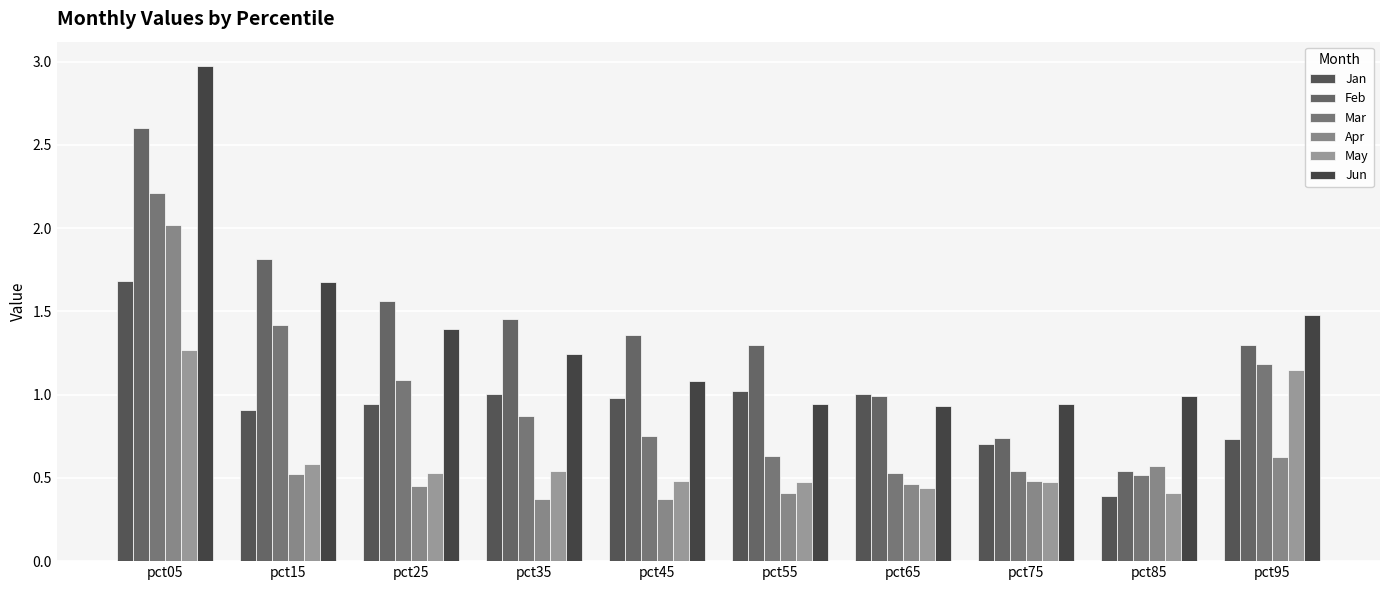

Which has a higher value, pct75 or pct65?

pct65